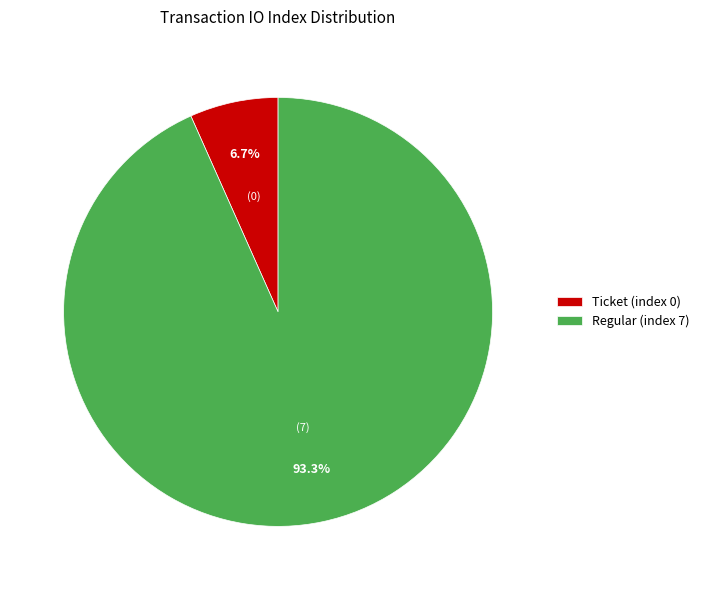

To the nearest percent, what percentage of the pie is Regular (index 7)?

93%